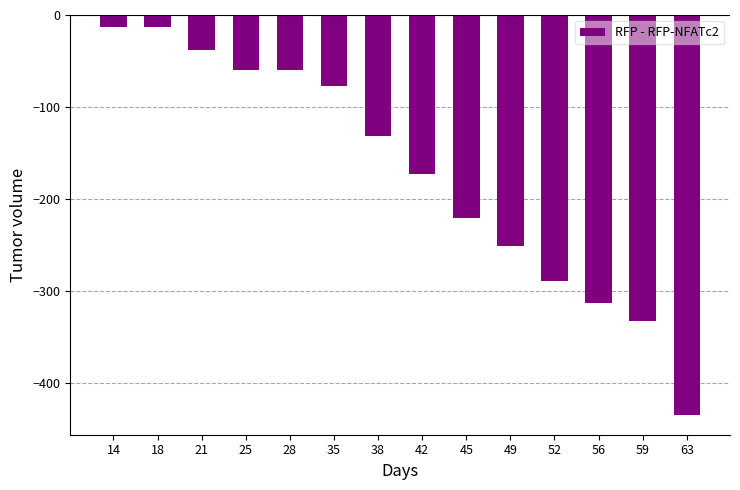

Are the bars horizontal?

No